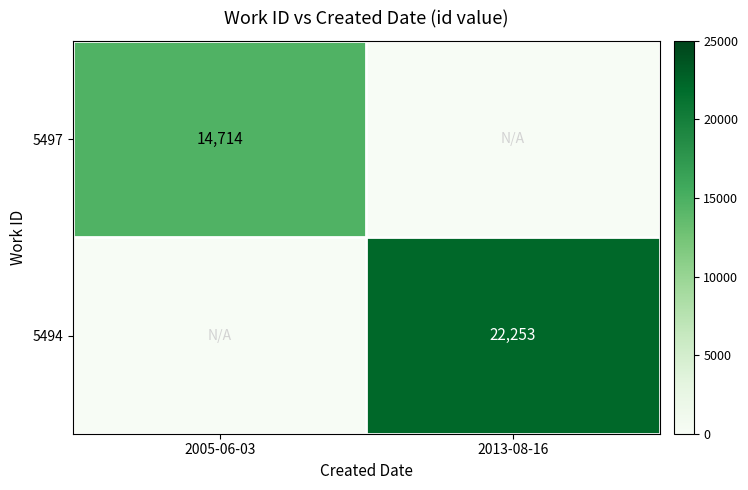

True or false: 5494 has a value of 22253 at 2013-08-16.

True